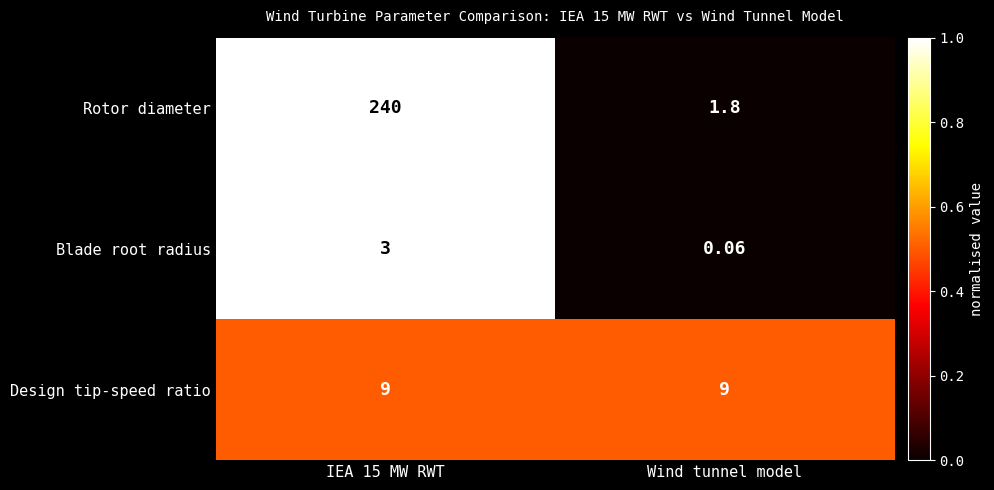

Rank the series at Wind tunnel model from lowest to highest value.

Blade root radius, Rotor diameter, Design tip-speed ratio